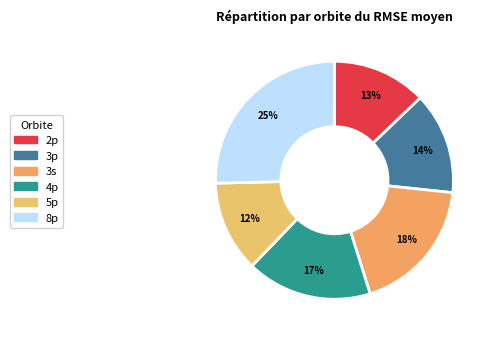

To the nearest percent, what is the average slice percentage?

17%